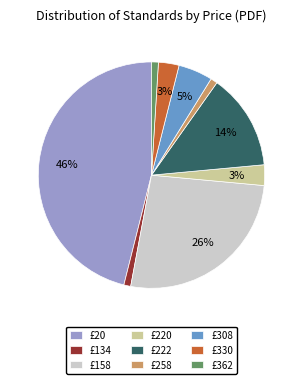

Which has a higher value, £330 or £134?

£330